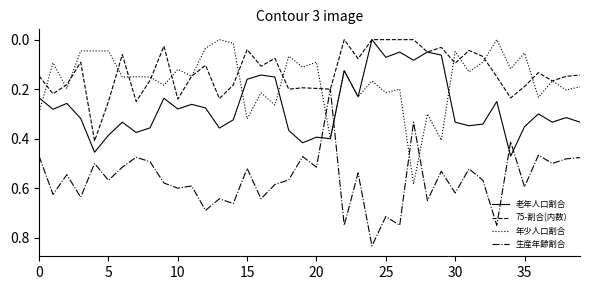

After their last crossing, which series has the higher values: 生産年齢割合 or 老年人口割合?

生産年齢割合